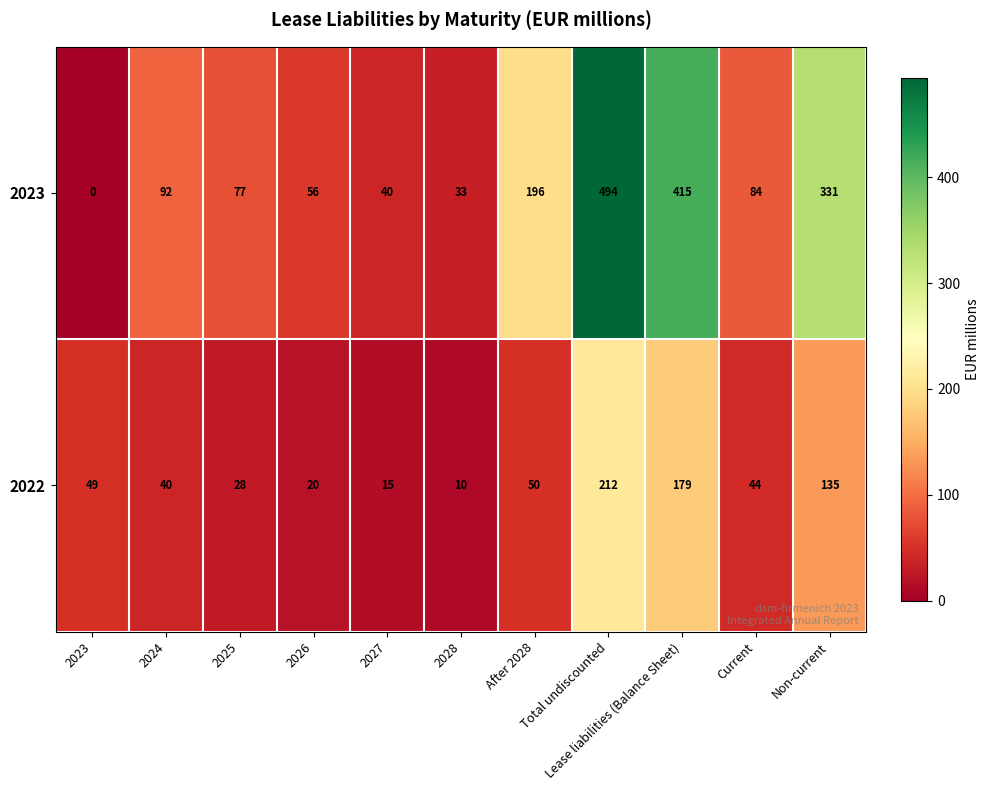

What is the difference between the maximum and second lowest values in the 2022 series?

197